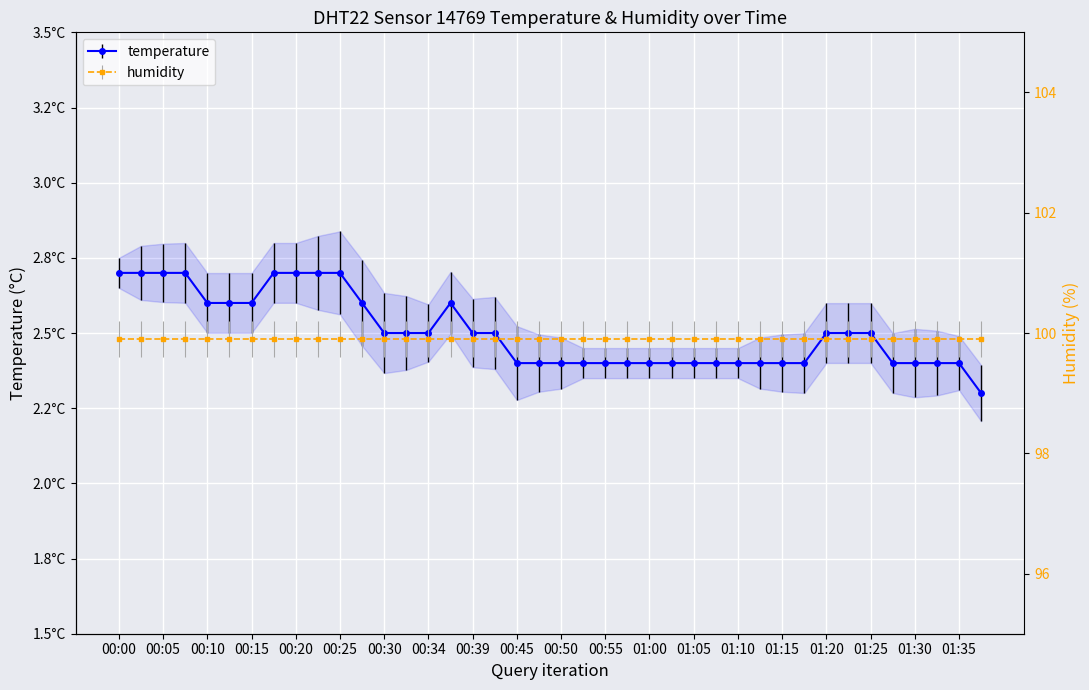

Reading right to left, what are all the values shown in this chart?

2.3	2.4	2.4	2.4	2.4	2.5	2.5	2.5	2.4	2.4	2.4	2.4	2.4	2.4	2.4	2.4	2.4	2.4	2.4	2.4	2.4	2.4	2.5	2.5	2.6	2.5	2.5	2.5	2.6	2.7	2.7	2.7	2.7	2.6	2.6	2.6	2.7	2.7	2.7	2.7